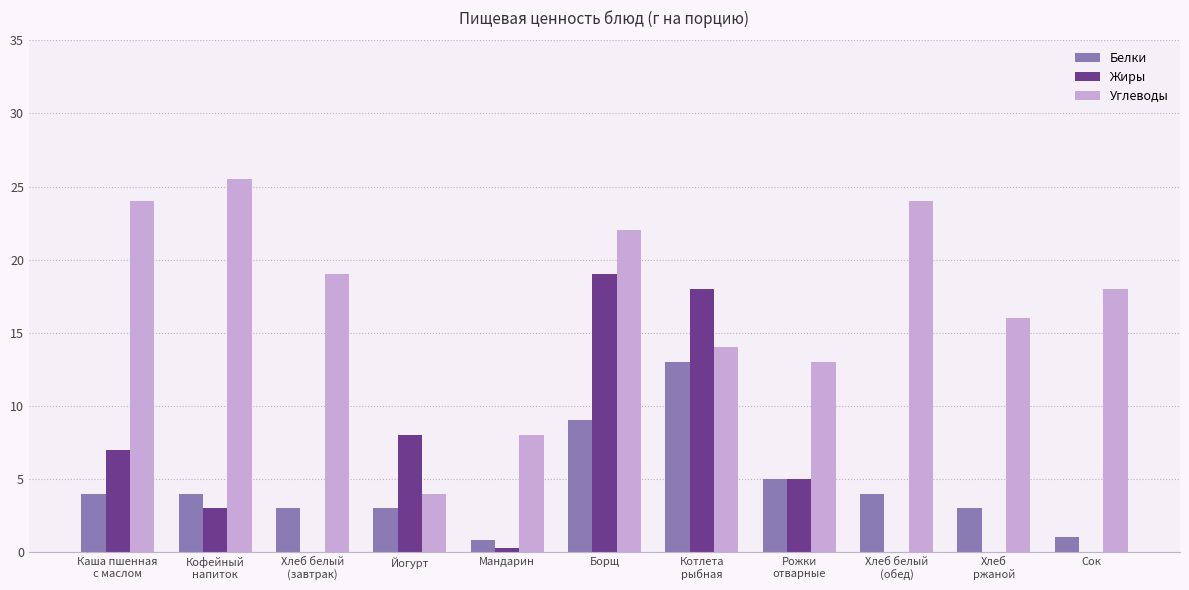

Is it true that Углеводы equals 16.3 at Кофейный
напиток?

False